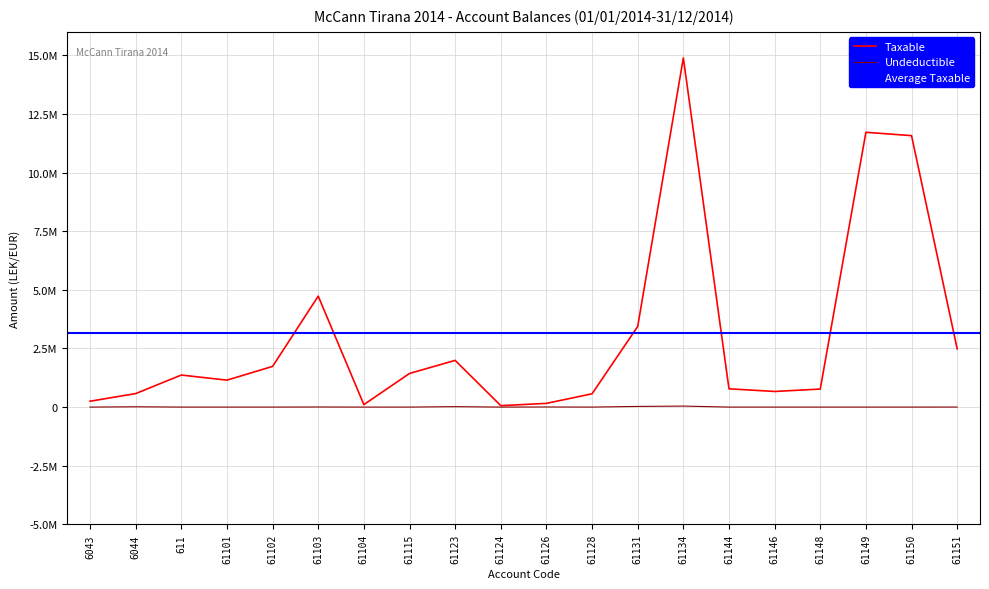

Is this an area chart (filled region under the line)?

No